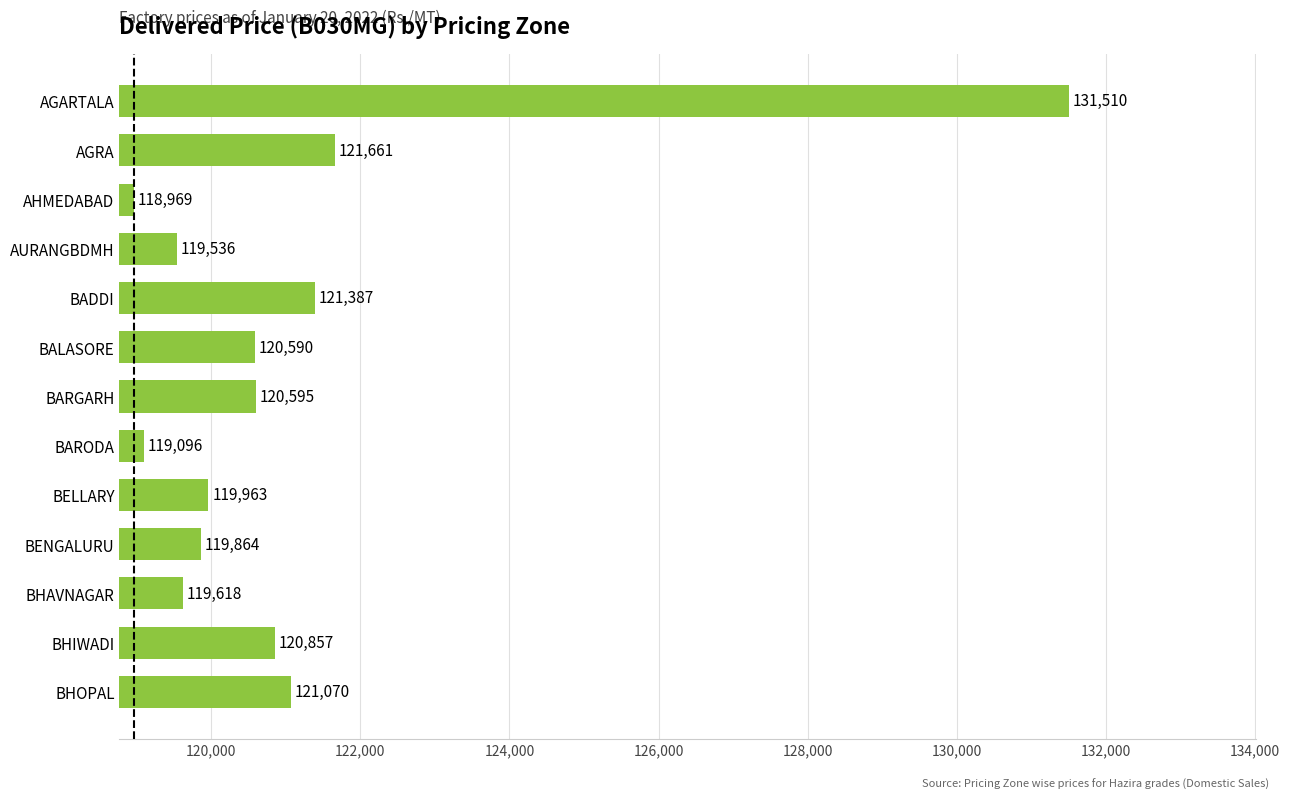

What is the greatest value displayed?

131510